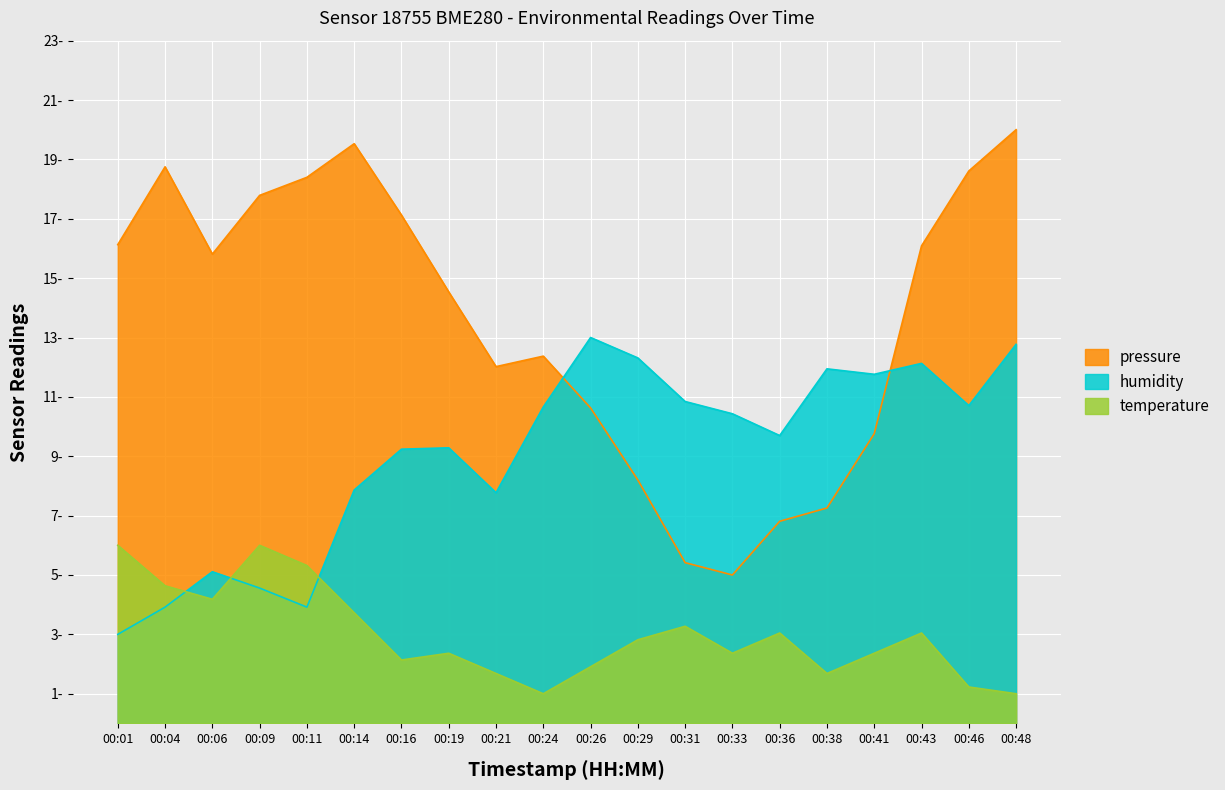

Rank the series by their maximum value, from highest to lowest.

pressure, humidity, temperature